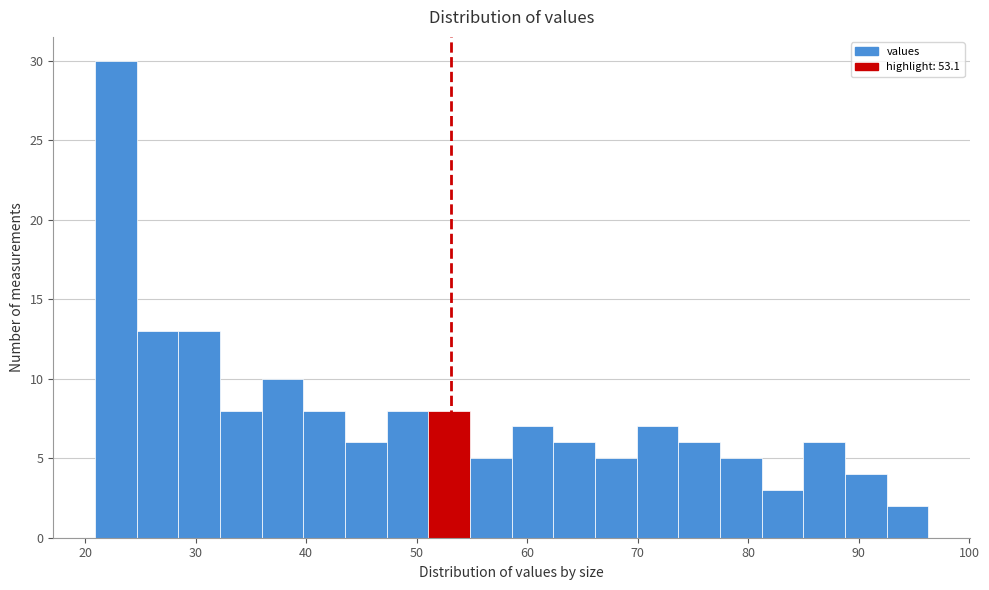

Read against the x-axis, roughly where is the centre of the tallest bar?

23